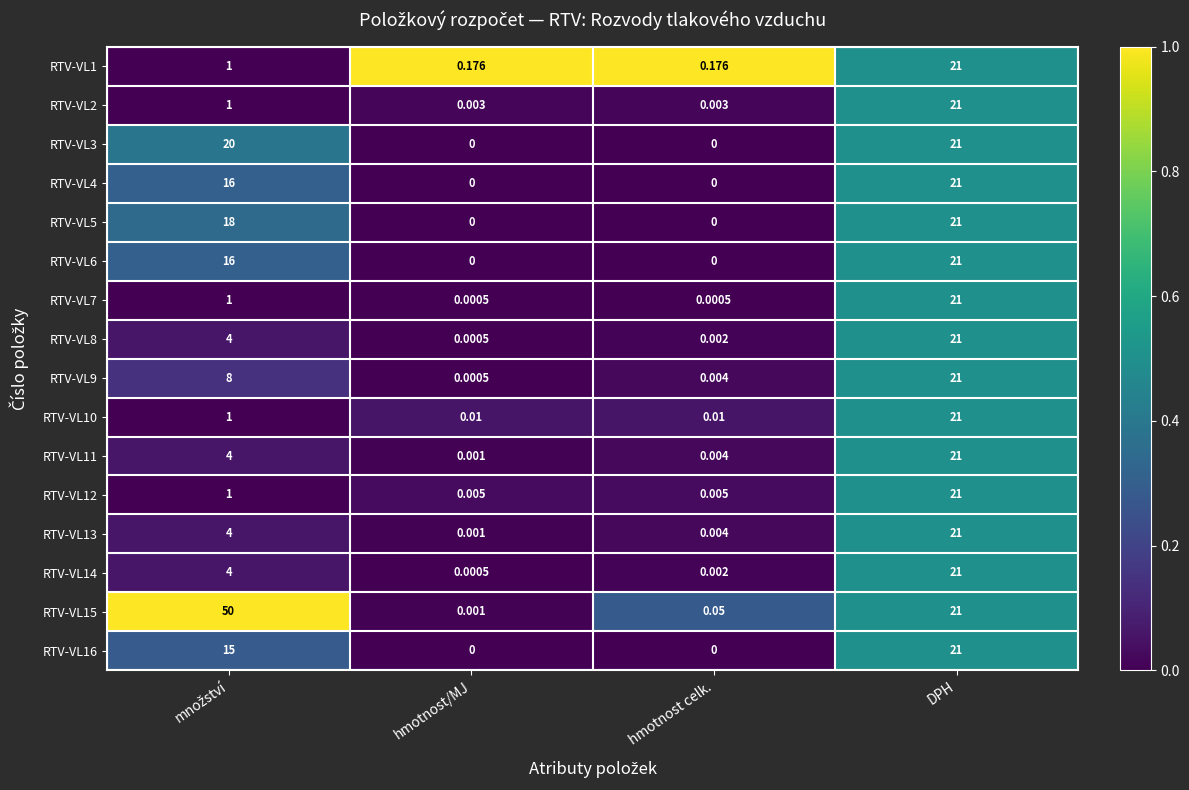

At which category is the sum across all series the highest?

DPH